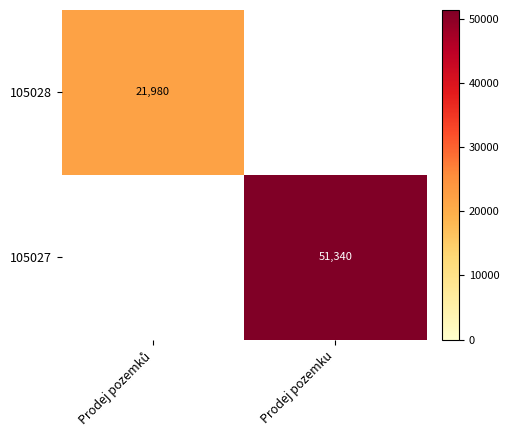

True or false: 105027 has a value of 14887 at Prodej pozemku.

False